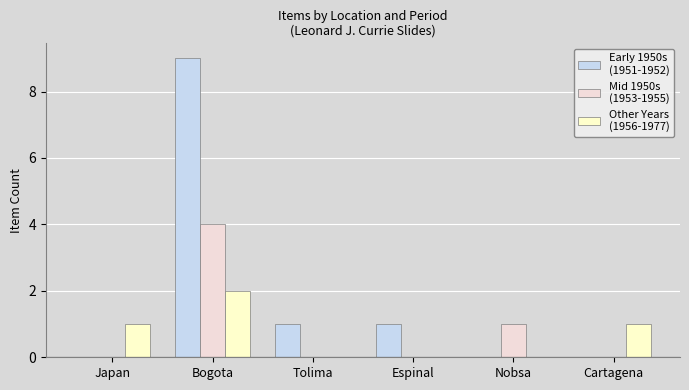

At which category is the sum across all series the highest?

Bogota